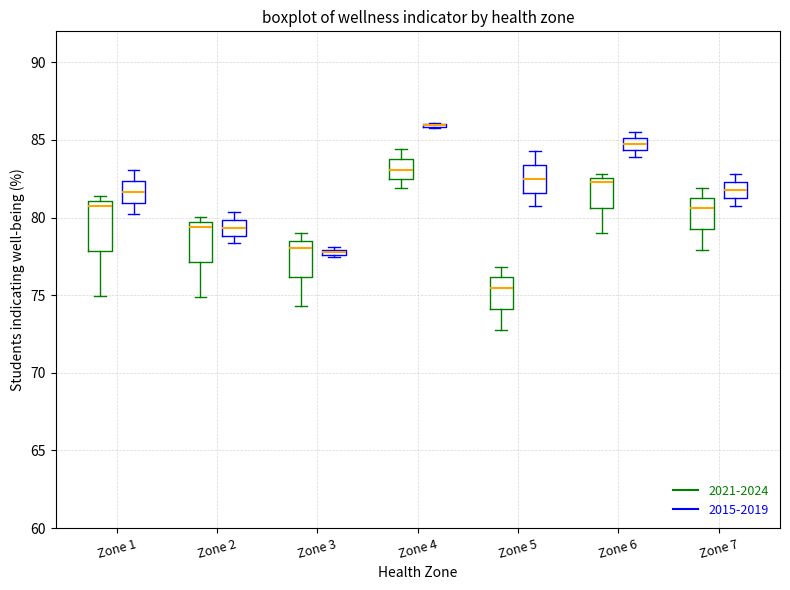

Where is the upper edge of the box for Zone 2 (2021-2024) on the y-axis? The values are not printed on the chart, so give them approximately, as read against the axis.

79.5